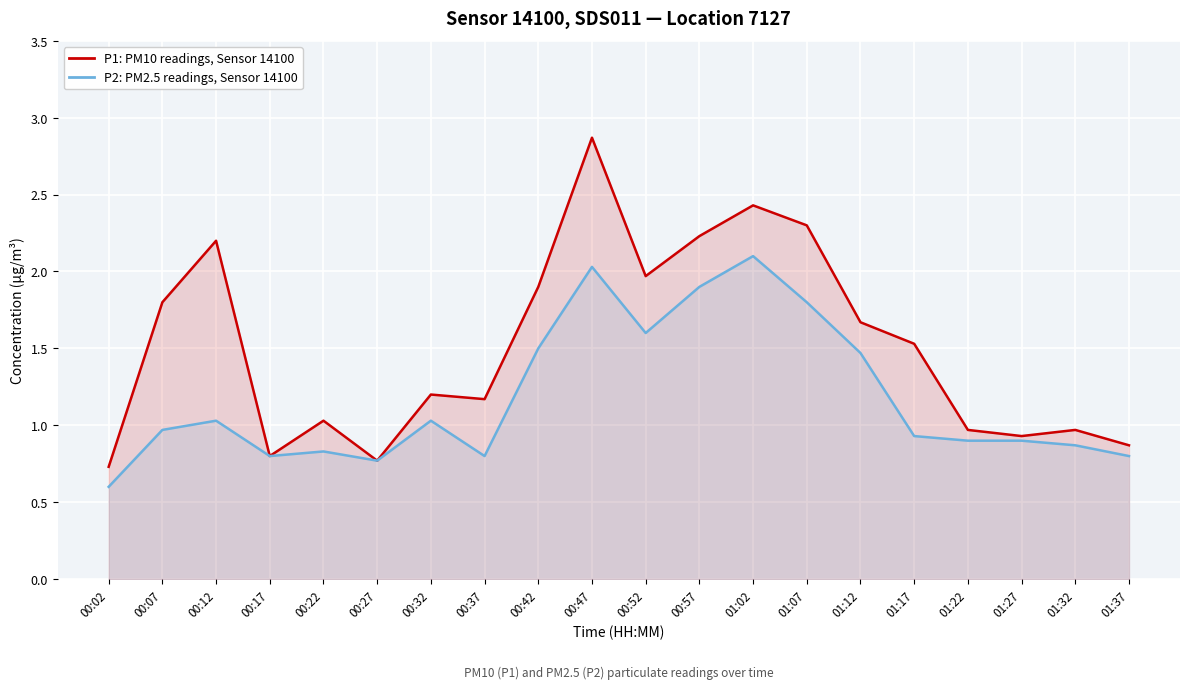

The P2: PM2.5 readings, Sensor 14100 series shows 1.2 at 01:37. True or false?

False